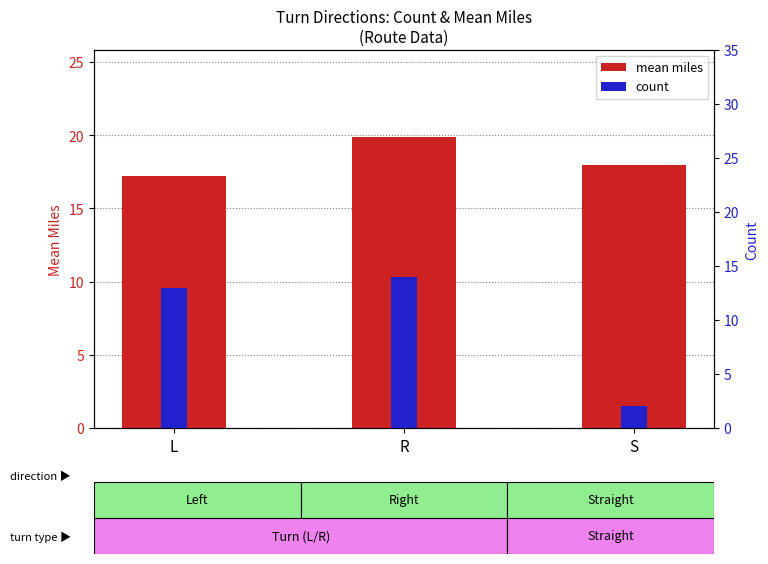

The value of count at R is 6.3. True or false?

False